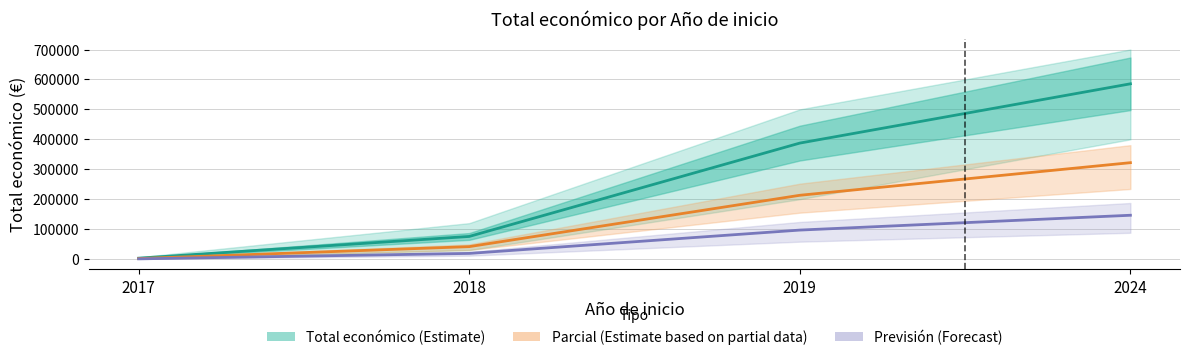

What is the value of the Total económico (Estimate) point at the 3rd from the left?

387426.0